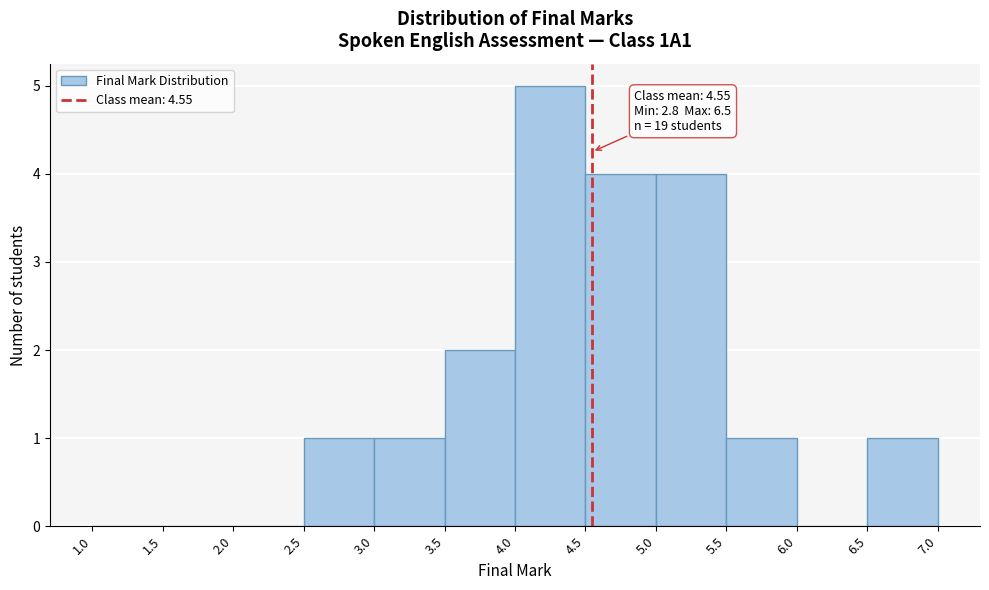

Which range on the x-axis has the tallest bar?

4.0 to 4.5